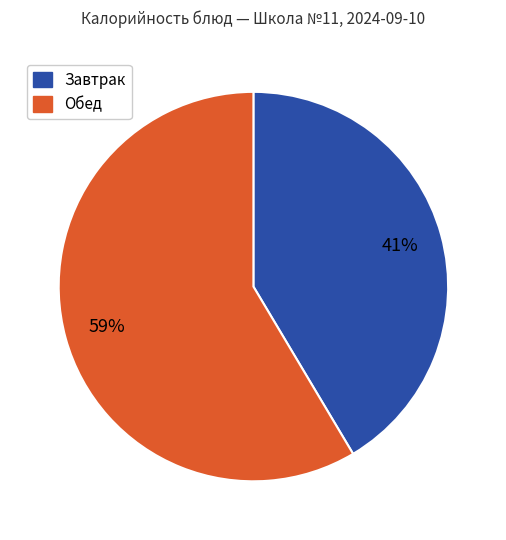

Is there any slice that represents more than half of the pie?

Yes